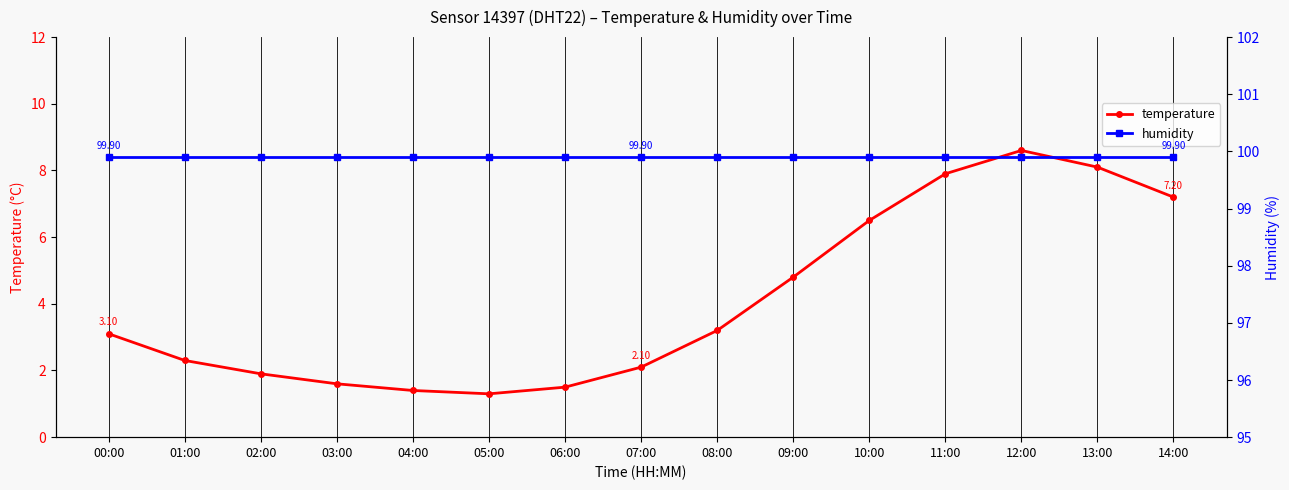

True or false: temperature has more than 0 interior local peaks.

True